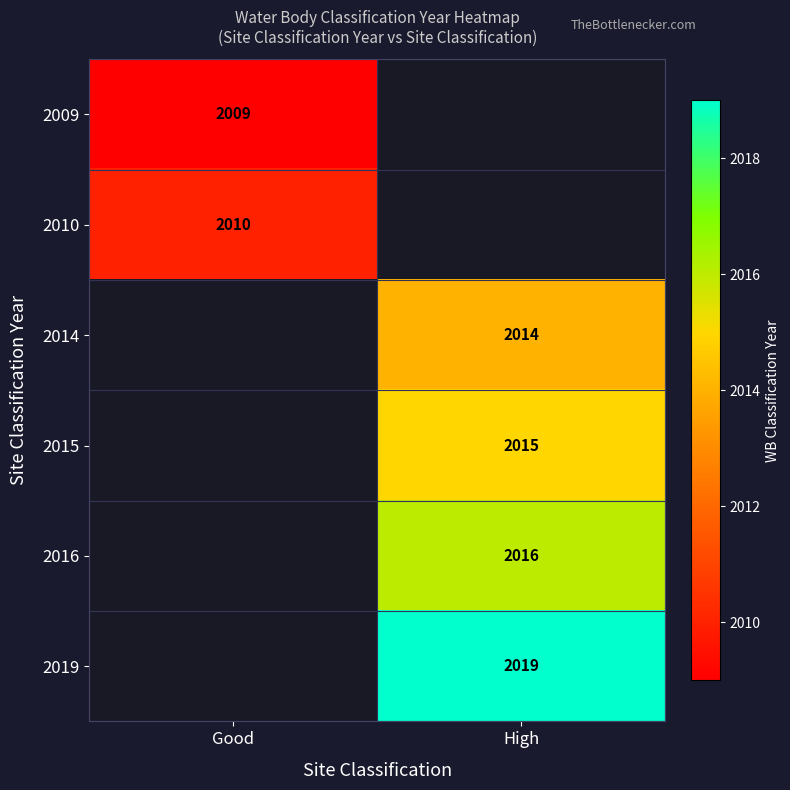

The 2015 series shows 2015 at High. True or false?

True